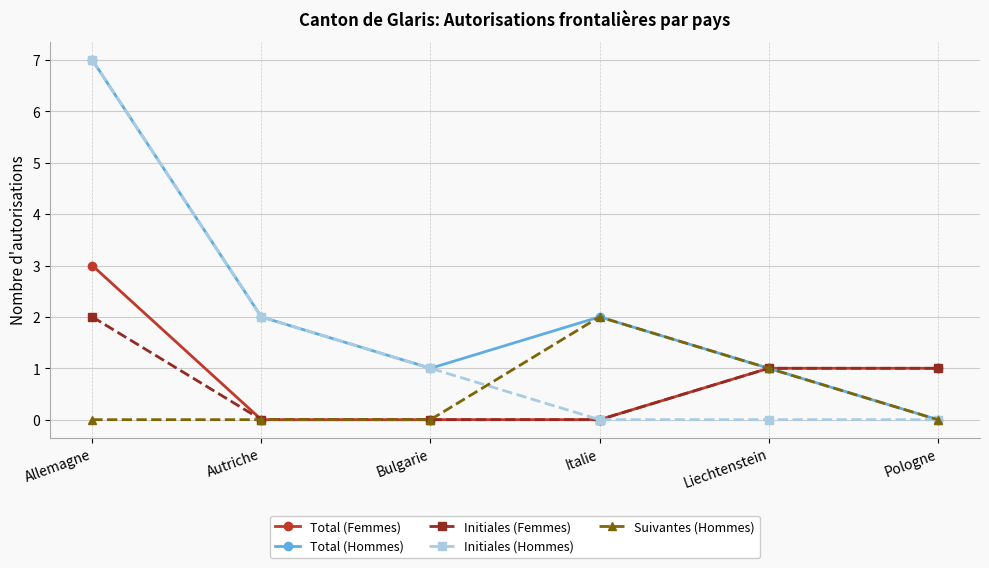

What is the sum of the Initiales (Femmes) values at Italie and Allemagne?

2